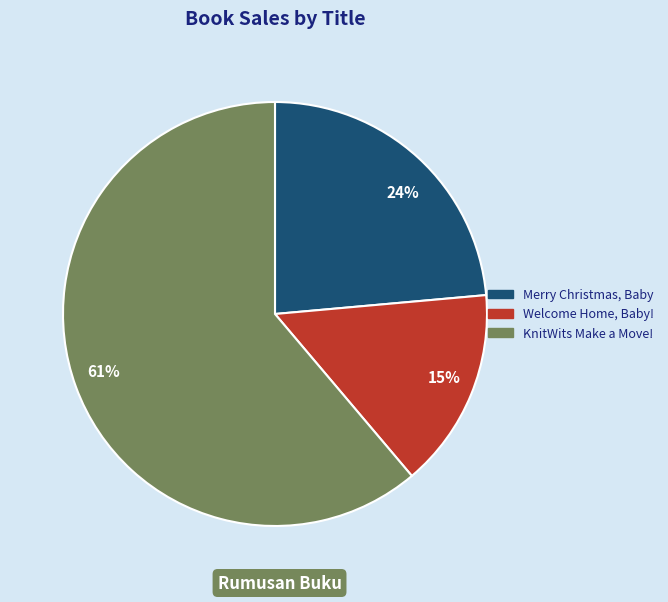

The Merry Christmas, Baby slice represents 35% of the pie. True or false?

False